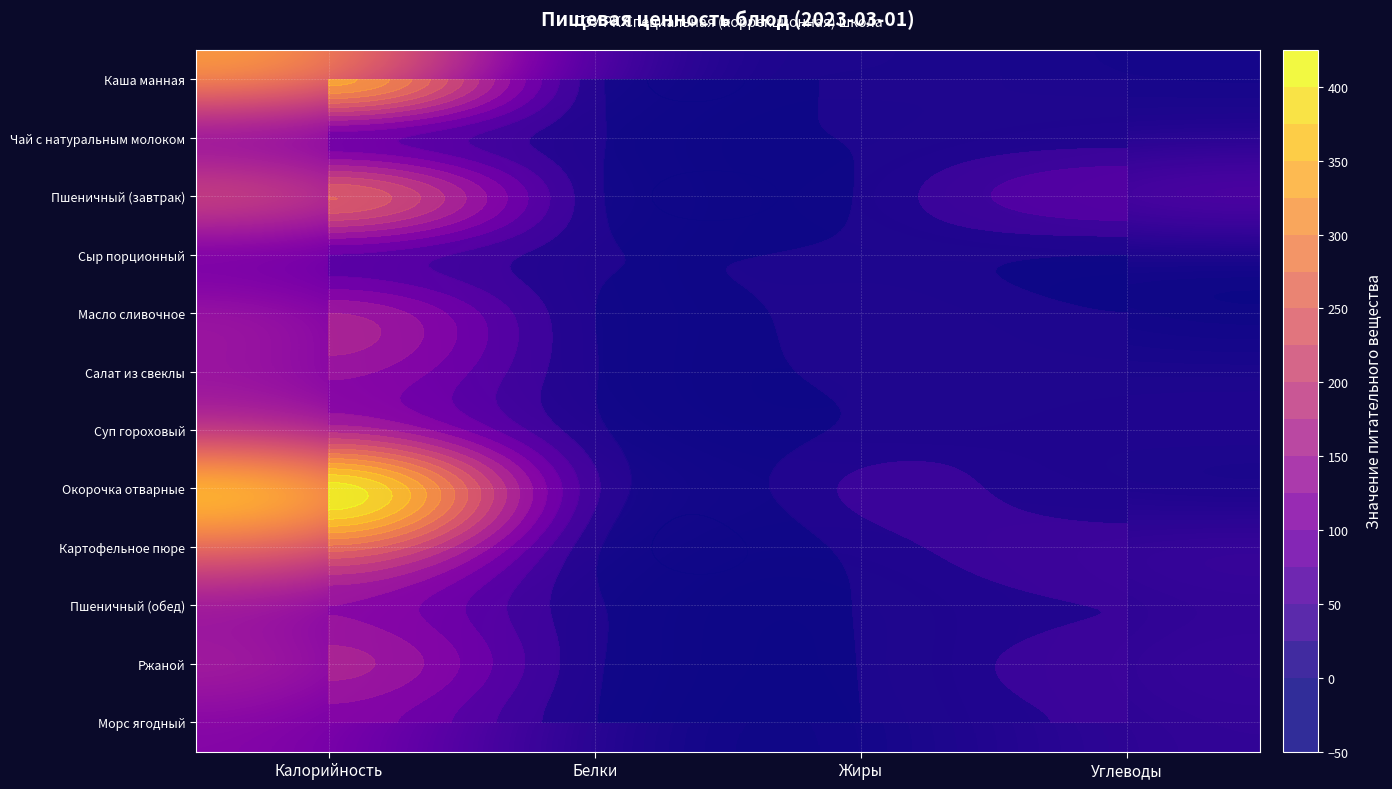

Which category has the highest value in the Пшеничный (обед) series?

Калорийность